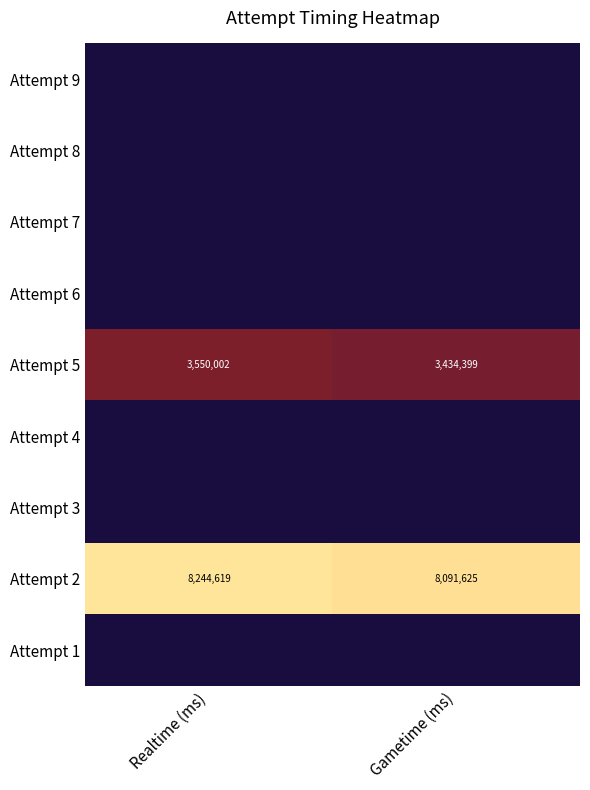

Where is Attempt 5 nearest to the value 3492200?

Gametime (ms)